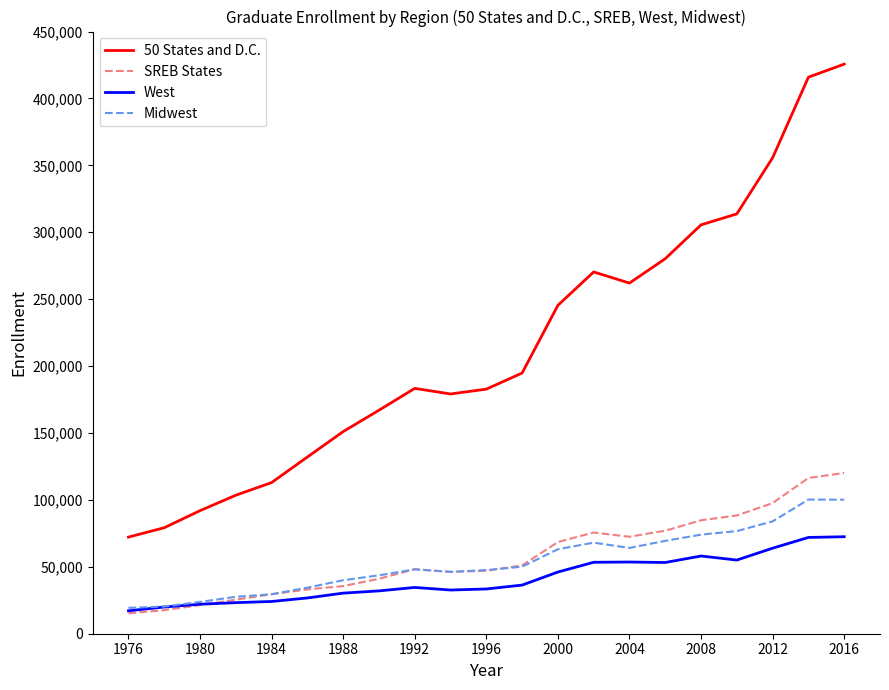

Which series has the largest total across all categories?

50 States and D.C.